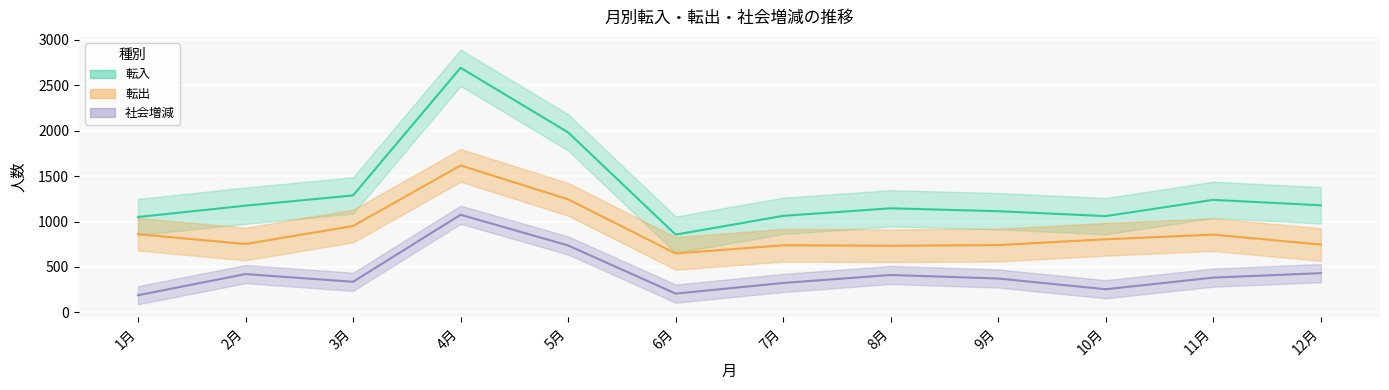

What is the sum of all 社会増減 values?

5146